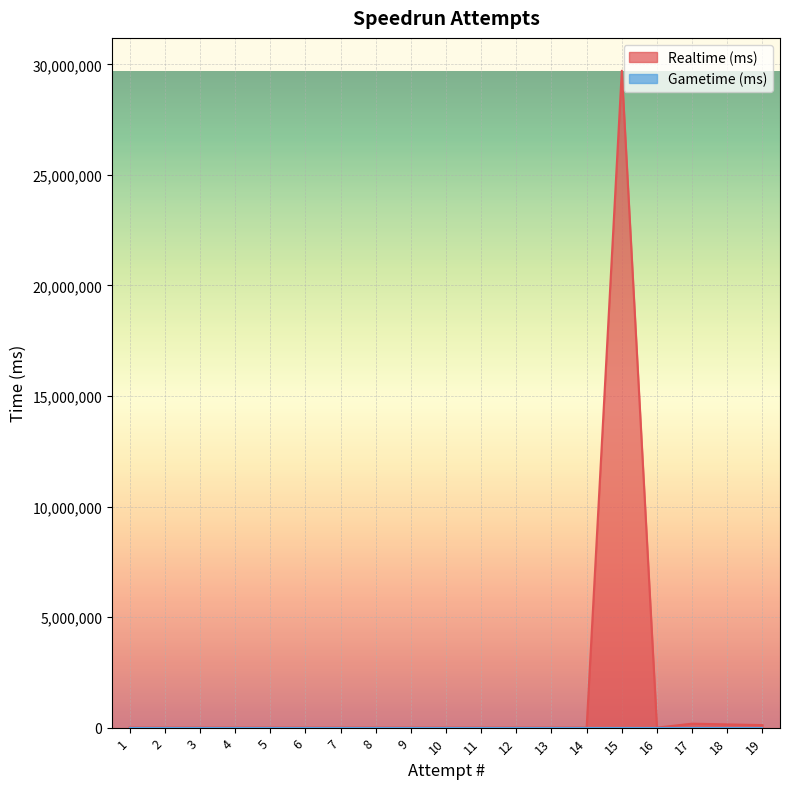

At which category is the sum across all series the highest?

15